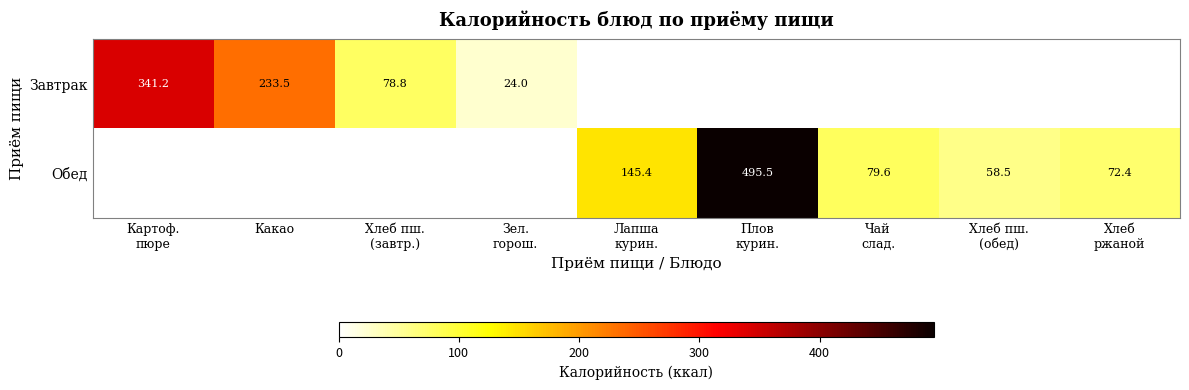

True or false: Завтрак has a value of 233.5 at Какао.

True